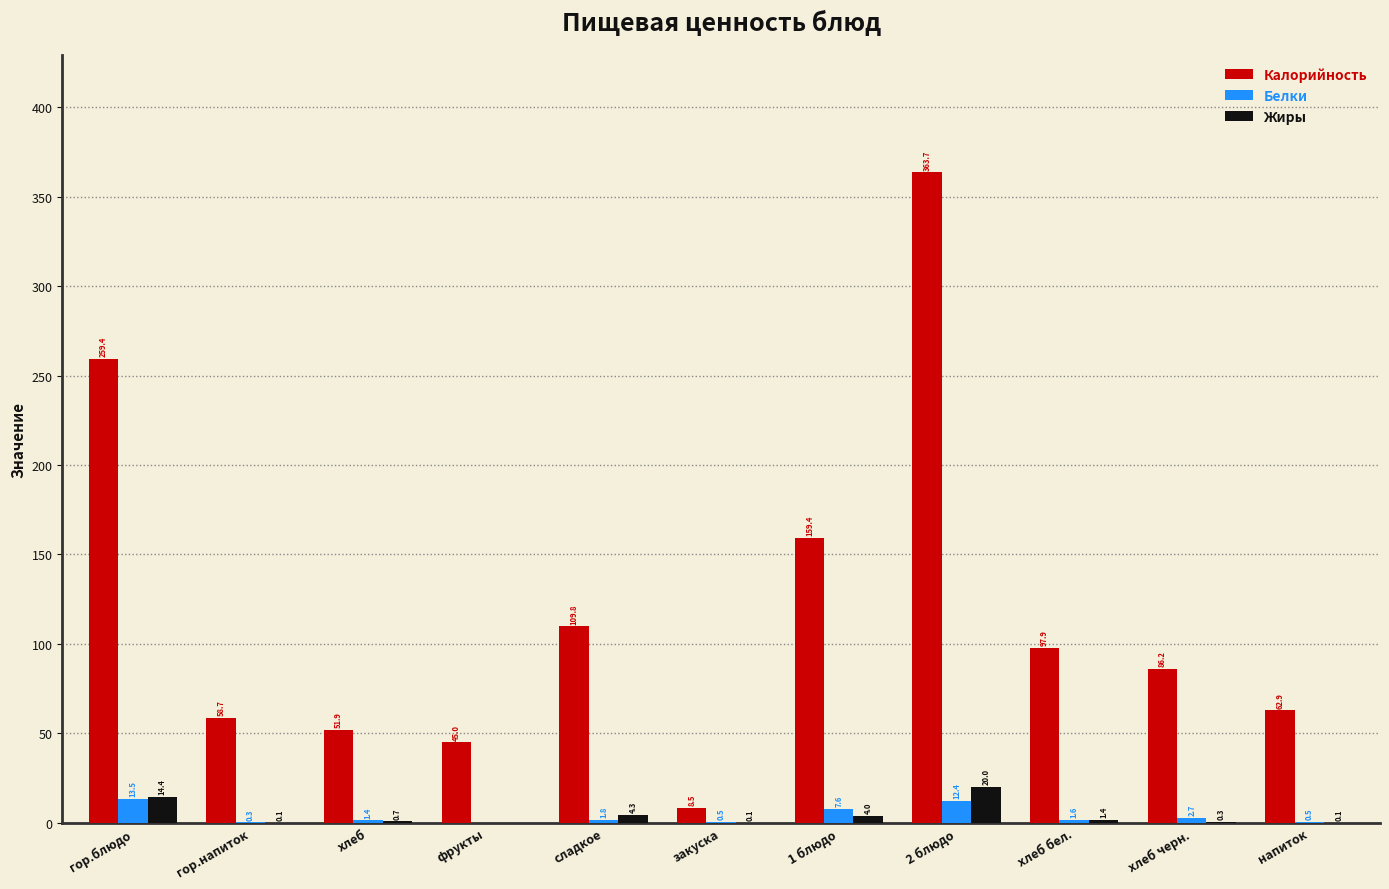

What is the total value across all series at хлеб?

54.0